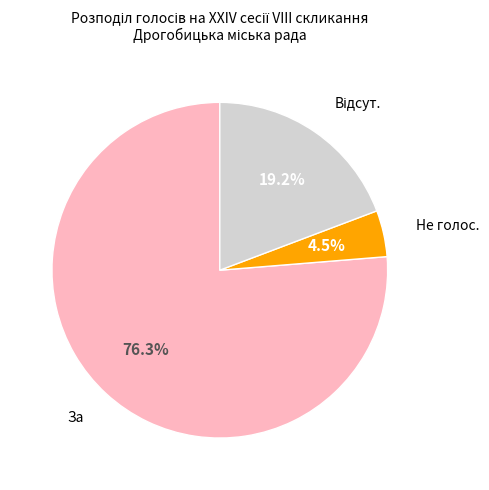

How many segments does this pie chart have?

3